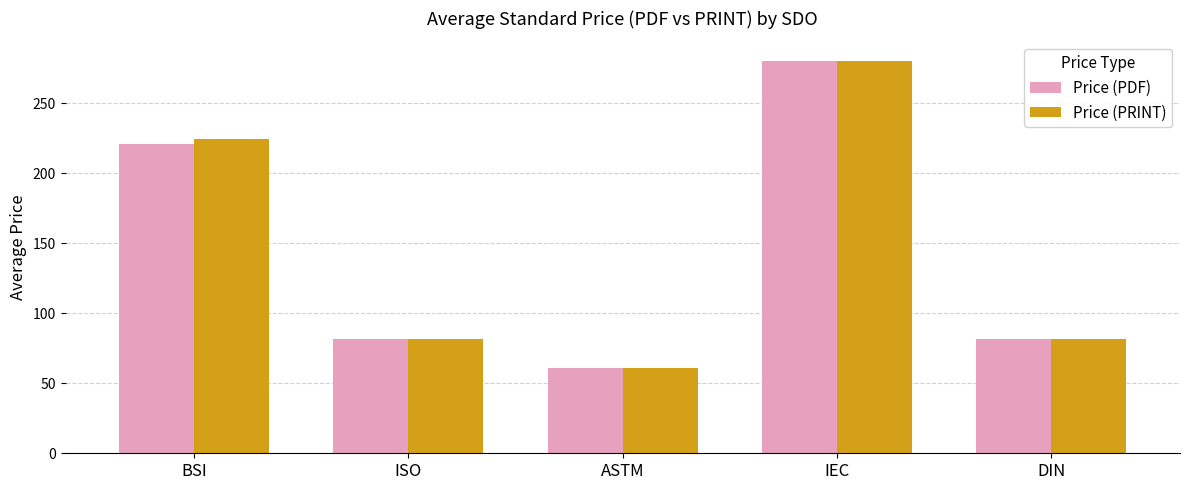

At which label does Price (PDF) reach its minimum?

ASTM